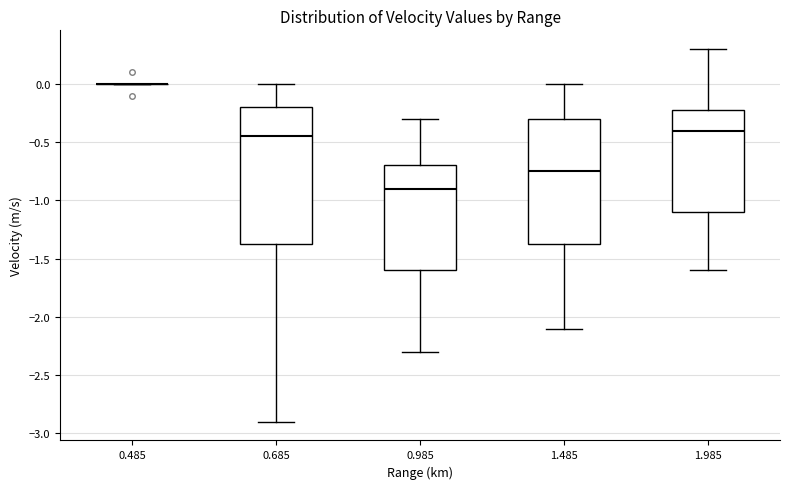

Where does the upper whisker of the box at x = 1.985 end on the y-axis? The values are not printed on the chart, so give them approximately, as read against the axis.

0.30